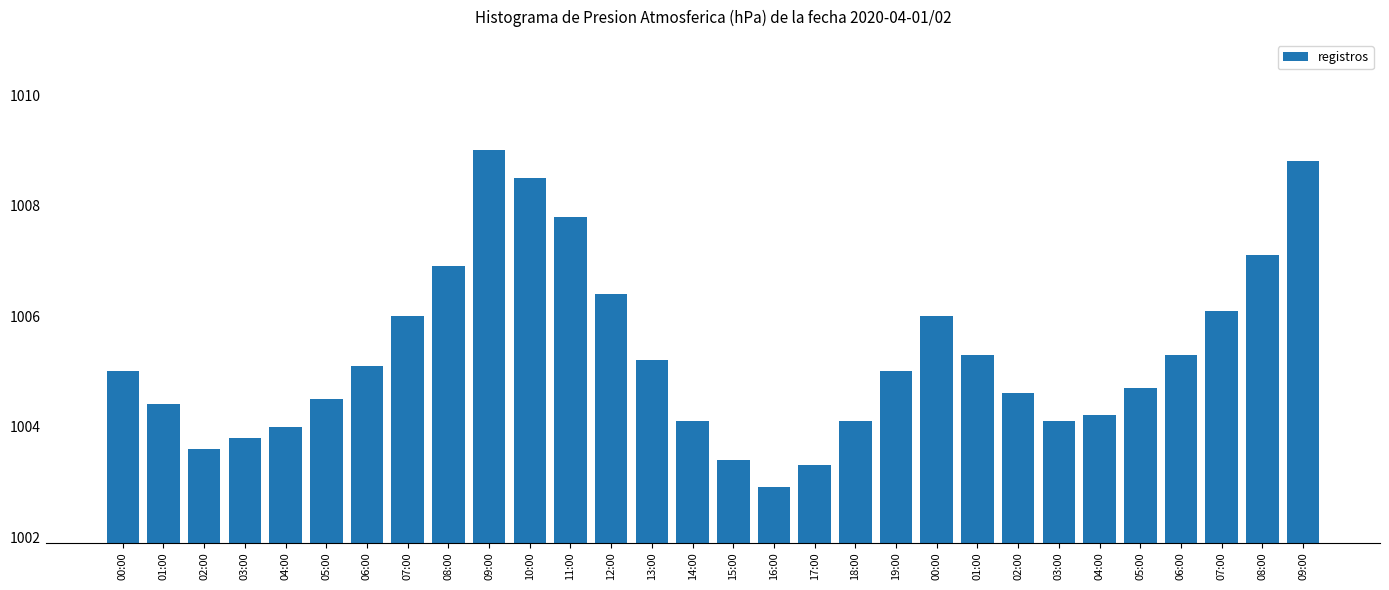

The chart shows a value of 286.8 at 15:00. True or false?

False